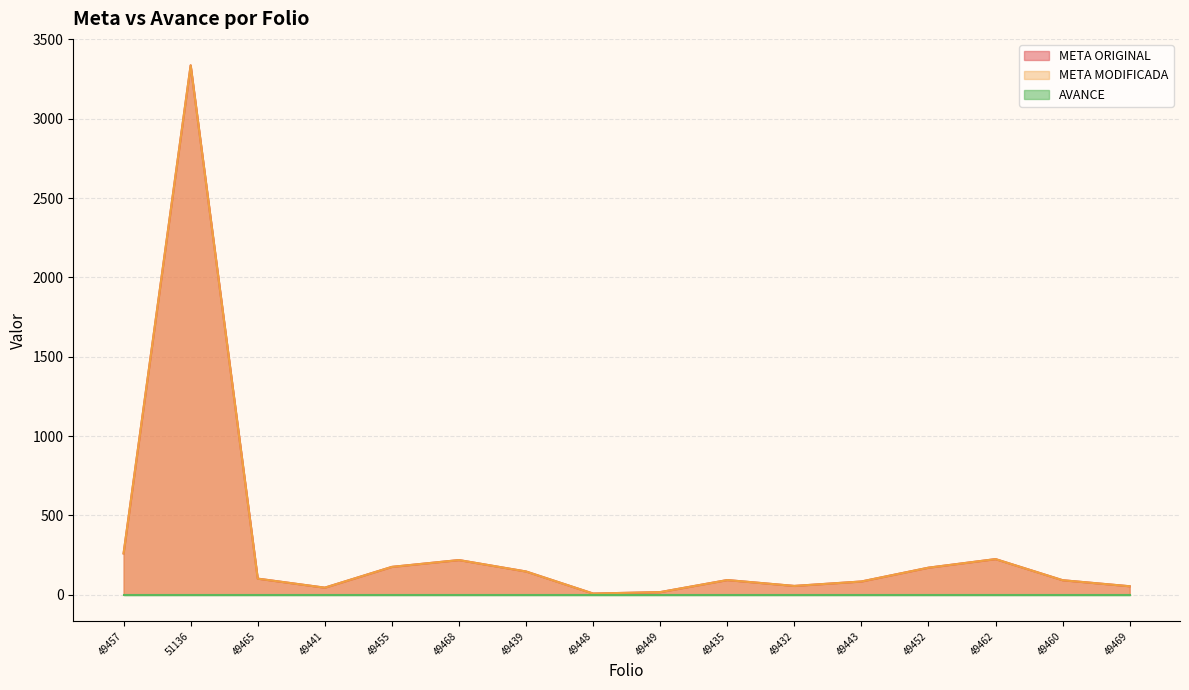

Does the chart have visible grid lines?

Yes